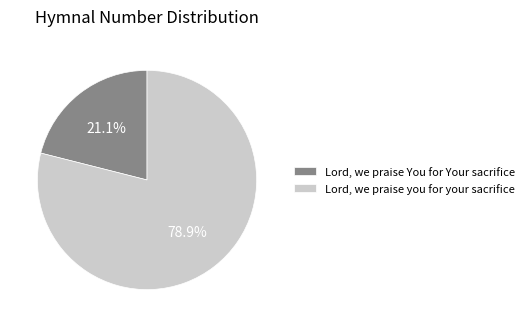

What percentage is the Lord, we praise You for Your sacrifice slice, to the nearest percent?

21%